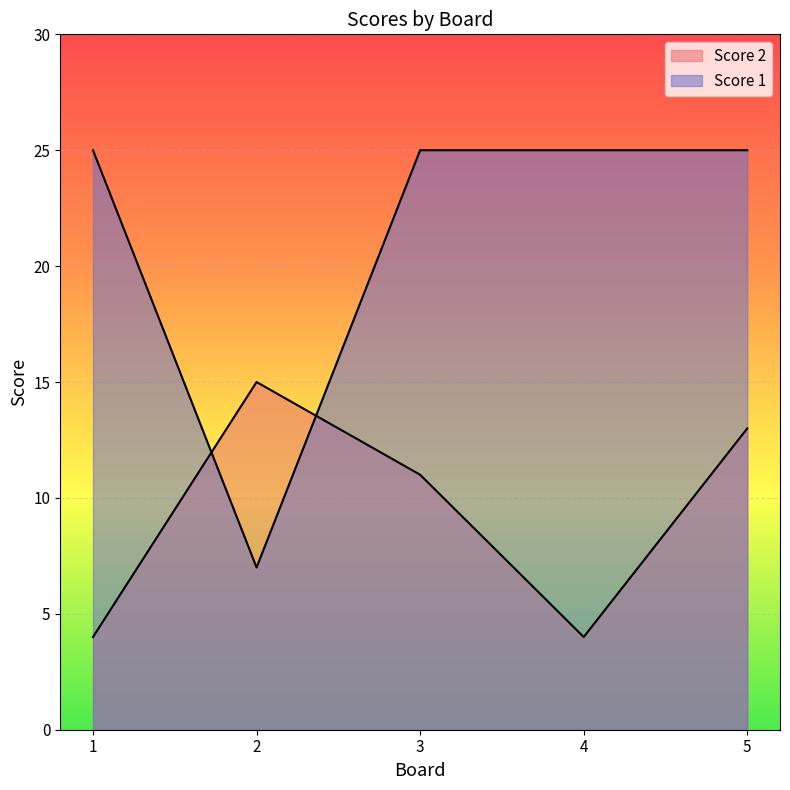

In Score 1, how many points are lower than both neighbors (excluding endpoints)?

1